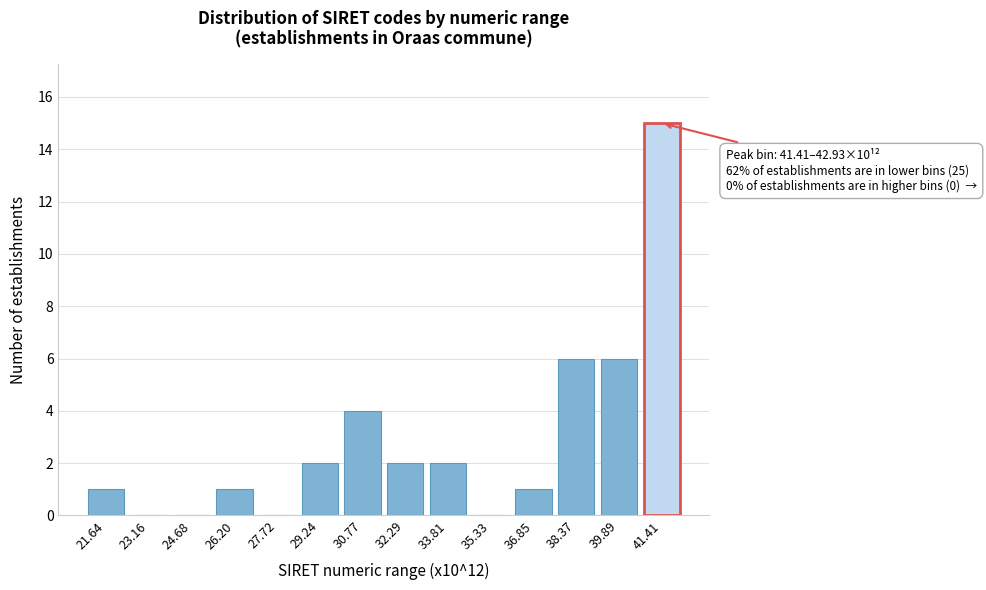

Reading left to right, list all the values displayed in this chart.

21.64=1	23.16=0	24.68=0	26.20=1	27.72=0	29.24=2	30.77=4	32.29=2	33.81=2	35.33=0	36.85=1	38.37=6	39.89=6	41.41=15